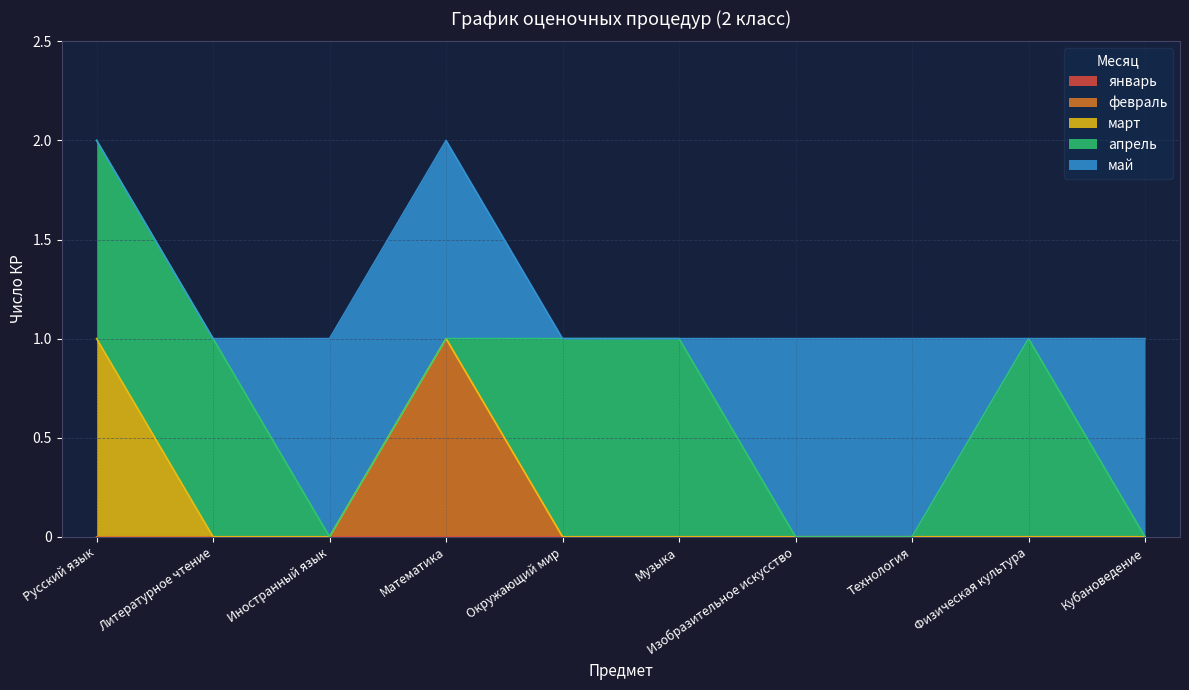

What is the difference between the maximum and minimum values in the май series?

1